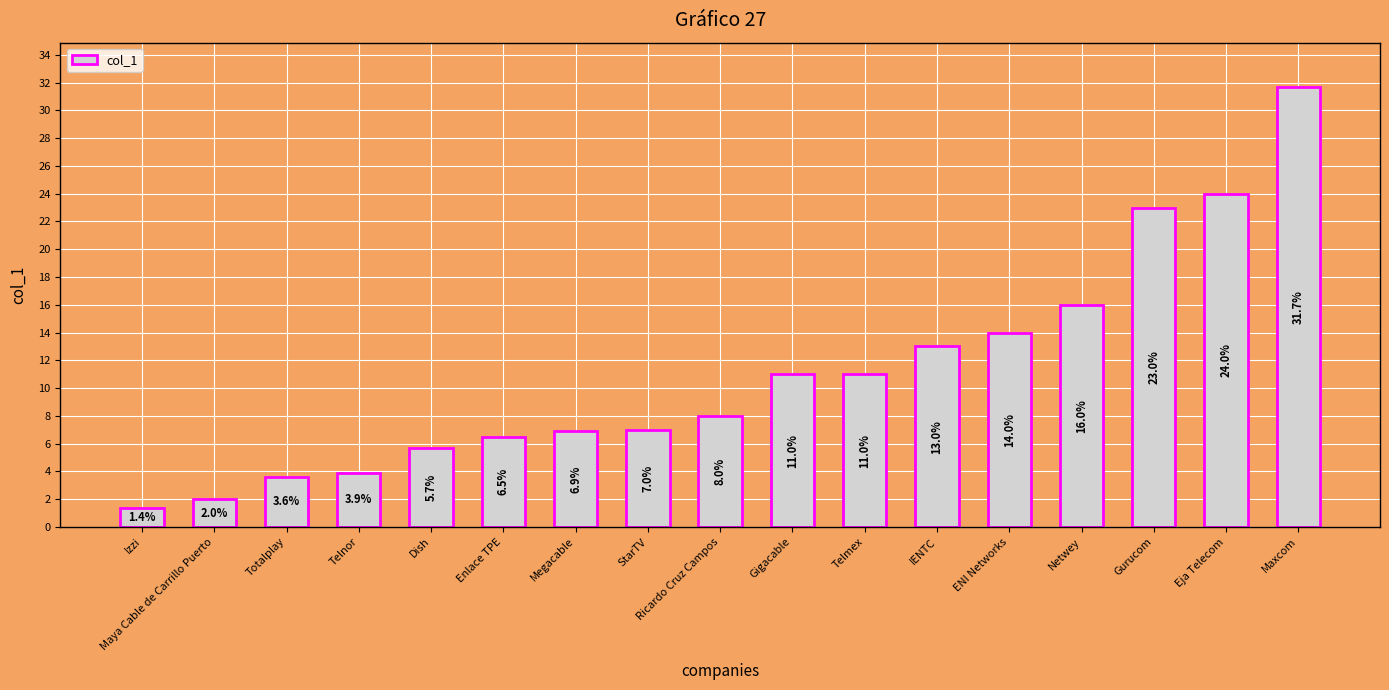

Read the value at Gurucom.

23.0